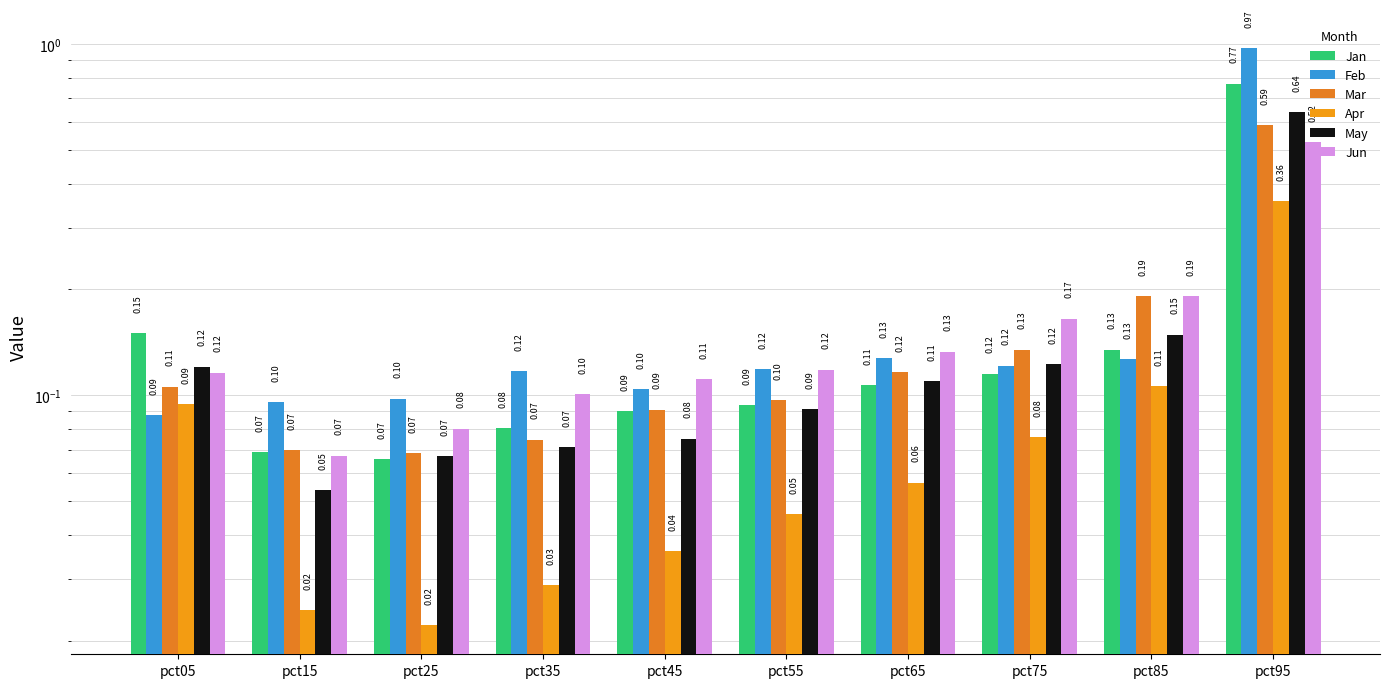

Does the chart contain any negative values?

No